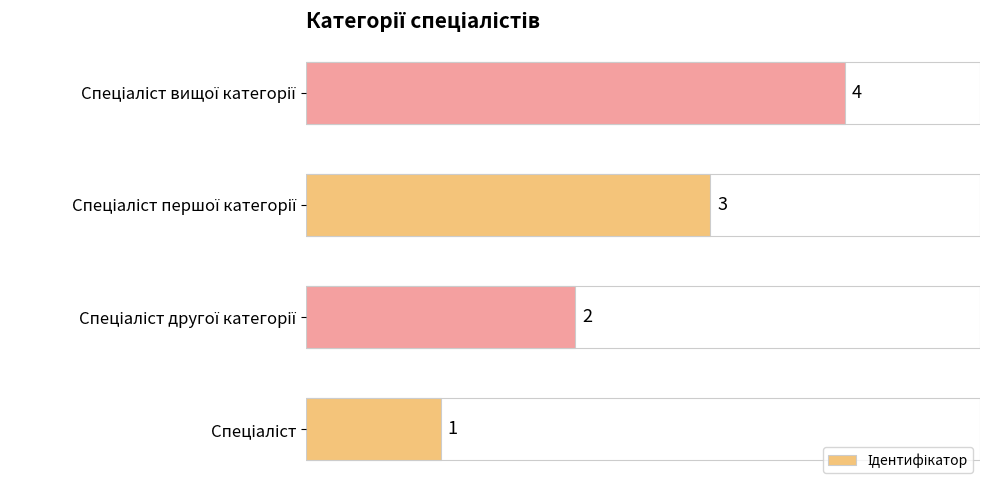

Count the values in the range 2 to 4.

3